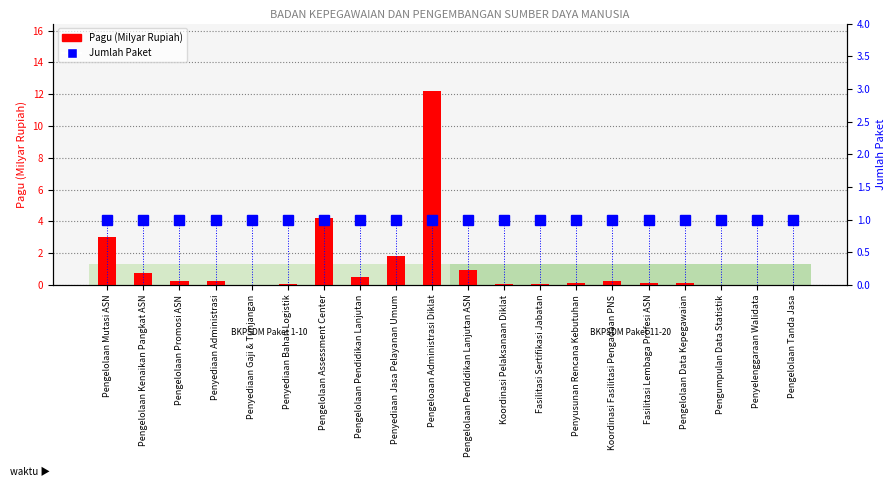

What is the average value of the Pagu (Milyar Rupiah) series?

1.2